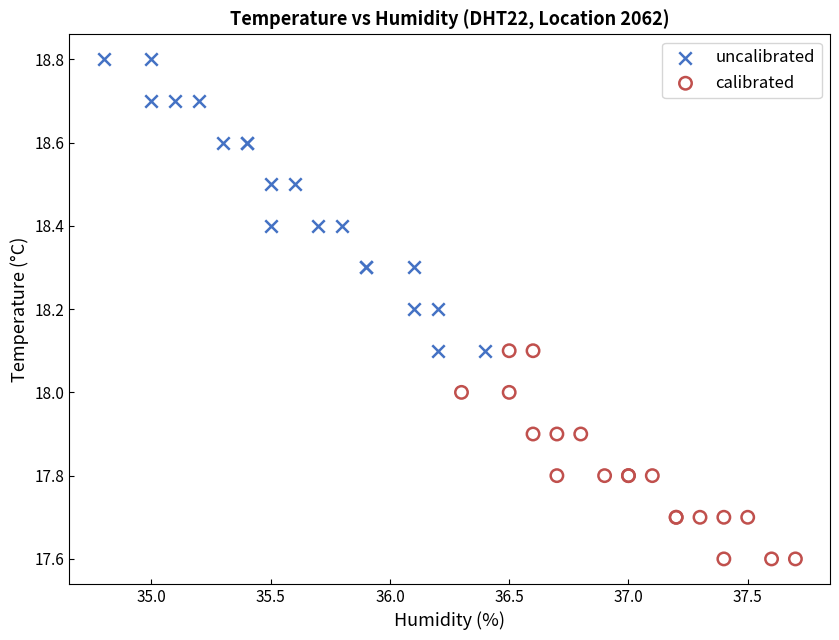

Which series reaches the minimum Y coordinate?

calibrated